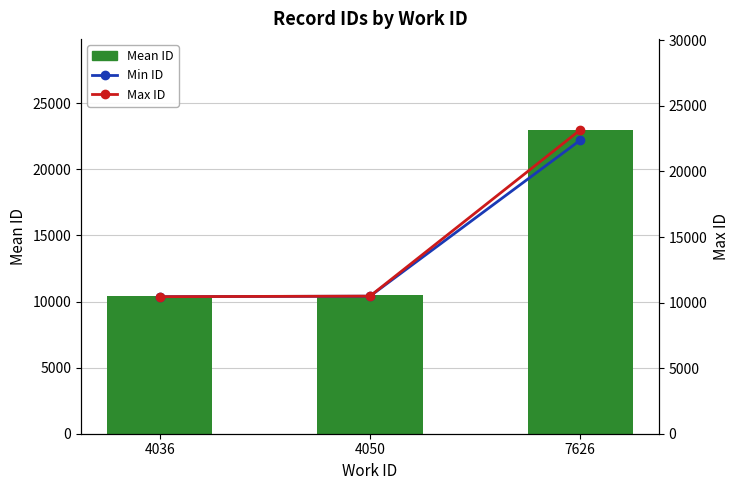

How many distinct data groups are displayed?

3